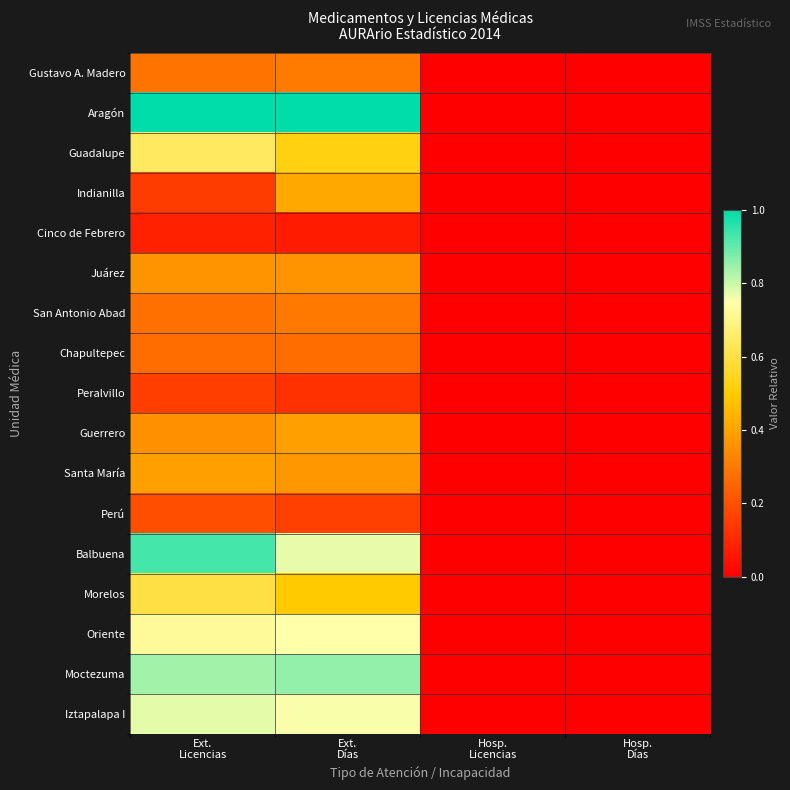

Reading left to right, list all the values displayed in this chart.

Gustavo A. Madero: Ext.
Licencias=0.3	Ext.
Días=0.3	Hosp.
Licencias=0.0	Hosp.
Días=0.0
Aragón: Ext.
Licencias=1.0	Ext.
Días=1.0	Hosp.
Licencias=0.0	Hosp.
Días=0.0
Guadalupe: Ext.
Licencias=0.6	Ext.
Días=0.5	Hosp.
Licencias=0.0	Hosp.
Días=0.0
Indianilla: Ext.
Licencias=0.2	Ext.
Días=0.4	Hosp.
Licencias=0.0	Hosp.
Días=0.0
Cinco de Febrero: Ext.
Licencias=0.1	Ext.
Días=0.1	Hosp.
Licencias=0.0	Hosp.
Días=0.0
Juárez: Ext.
Licencias=0.4	Ext.
Días=0.4	Hosp.
Licencias=0.0	Hosp.
Días=0.0
San Antonio Abad: Ext.
Licencias=0.3	Ext.
Días=0.3	Hosp.
Licencias=0.0	Hosp.
Días=0.0
Chapultepec: Ext.
Licencias=0.3	Ext.
Días=0.3	Hosp.
Licencias=0.0	Hosp.
Días=0.0
Peralvillo: Ext.
Licencias=0.2	Ext.
Días=0.1	Hosp.
Licencias=0.0	Hosp.
Días=0.0
Guerrero: Ext.
Licencias=0.4	Ext.
Días=0.4	Hosp.
Licencias=0.0	Hosp.
Días=0.0
Santa María: Ext.
Licencias=0.4	Ext.
Días=0.4	Hosp.
Licencias=0.0	Hosp.
Días=0.0
Perú: Ext.
Licencias=0.2	Ext.
Días=0.2	Hosp.
Licencias=0.0	Hosp.
Días=0.0
Balbuena: Ext.
Licencias=0.9	Ext.
Días=0.8	Hosp.
Licencias=0.0	Hosp.
Días=0.0
Morelos: Ext.
Licencias=0.6	Ext.
Días=0.5	Hosp.
Licencias=0.0	Hosp.
Días=0.0
Oriente: Ext.
Licencias=0.7	Ext.
Días=0.7	Hosp.
Licencias=0.0	Hosp.
Días=0.0
Moctezuma: Ext.
Licencias=0.8	Ext.
Días=0.9	Hosp.
Licencias=0.0	Hosp.
Días=0.0
Iztapalapa I: Ext.
Licencias=0.8	Ext.
Días=0.8	Hosp.
Licencias=0.0	Hosp.
Días=0.0